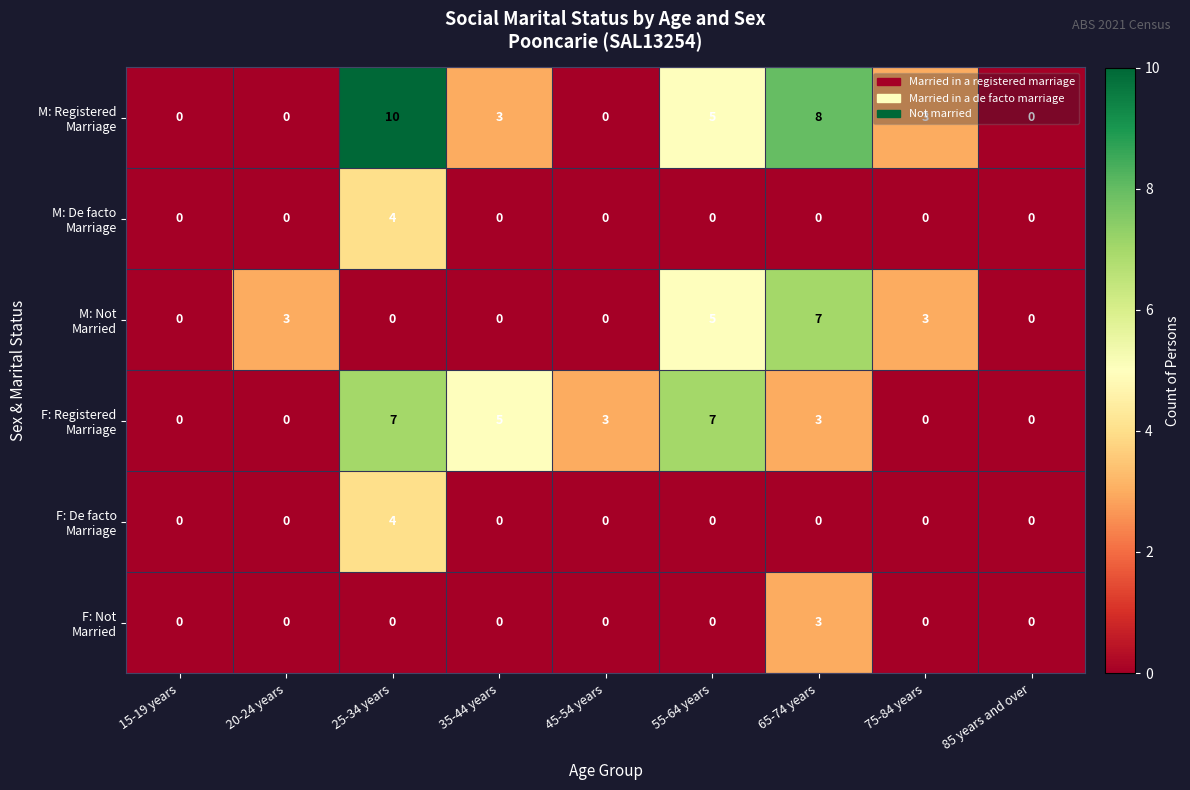

What is the greatest value displayed?

10